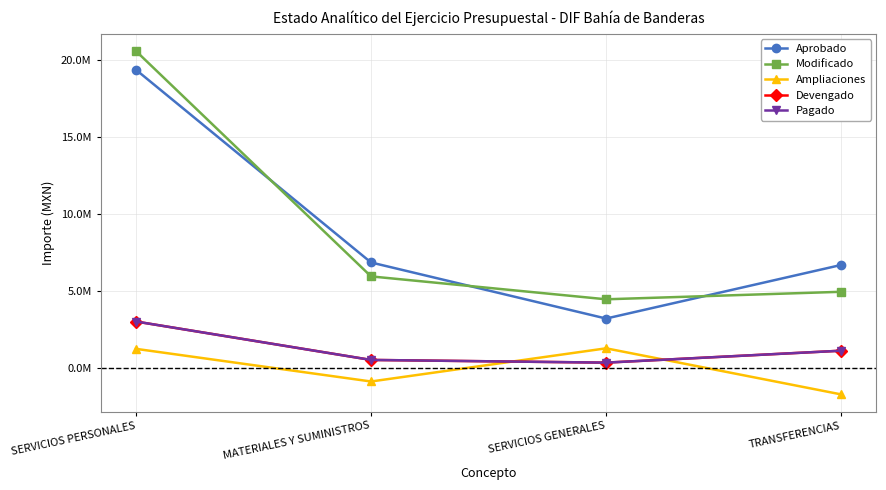

Which series has the widest spread of values?

Aprobado